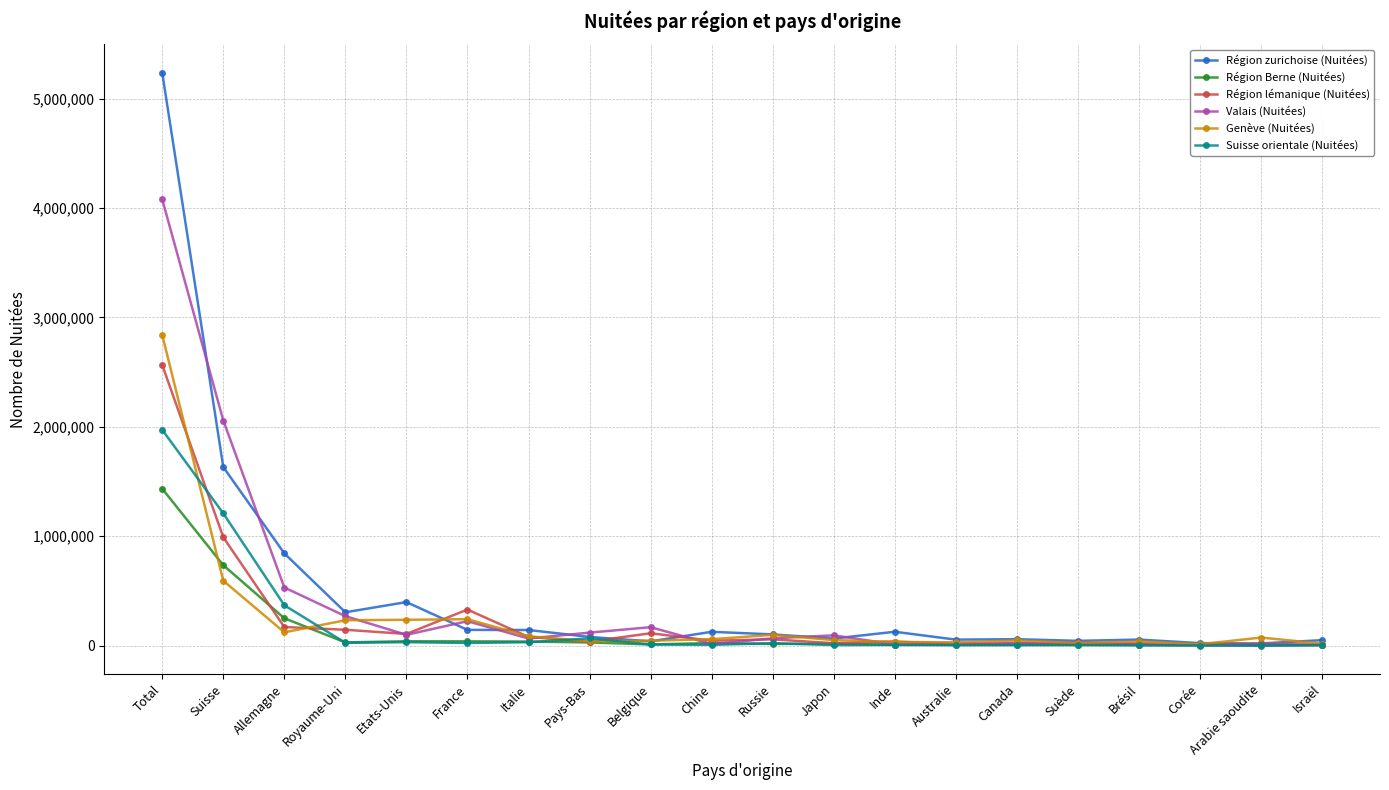

At which category is the sum across all series the highest?

Total